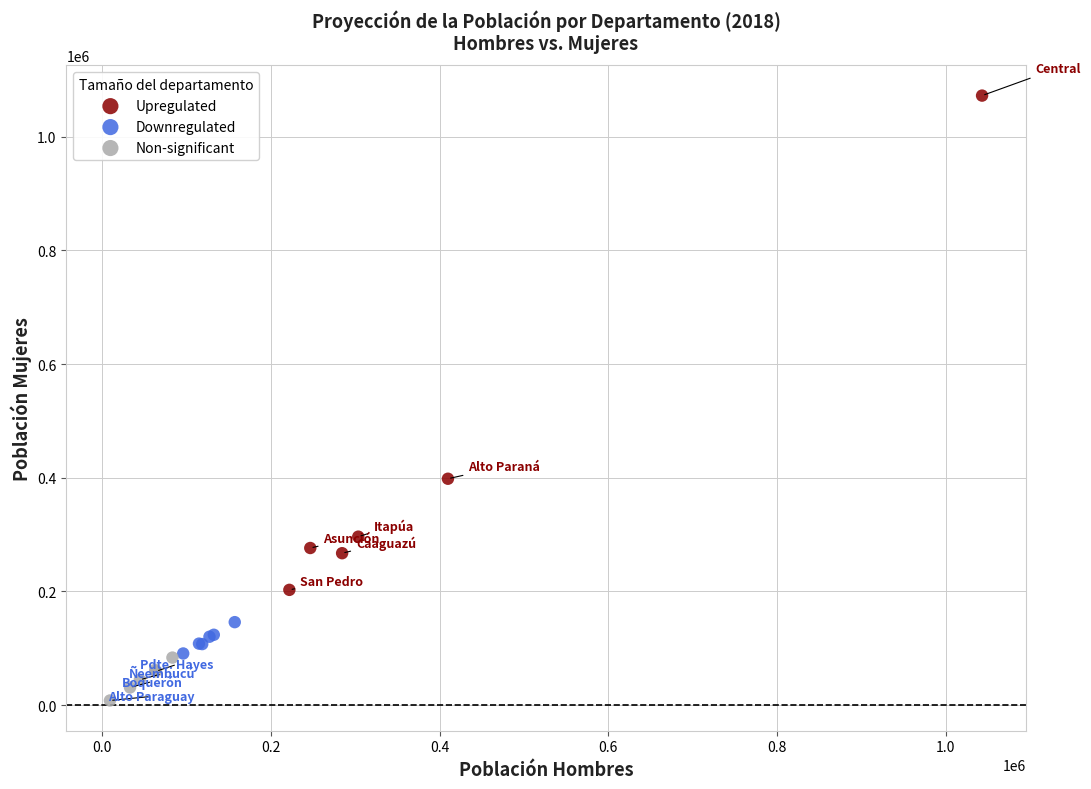

Which series contains the highest Y value?

Upregulated